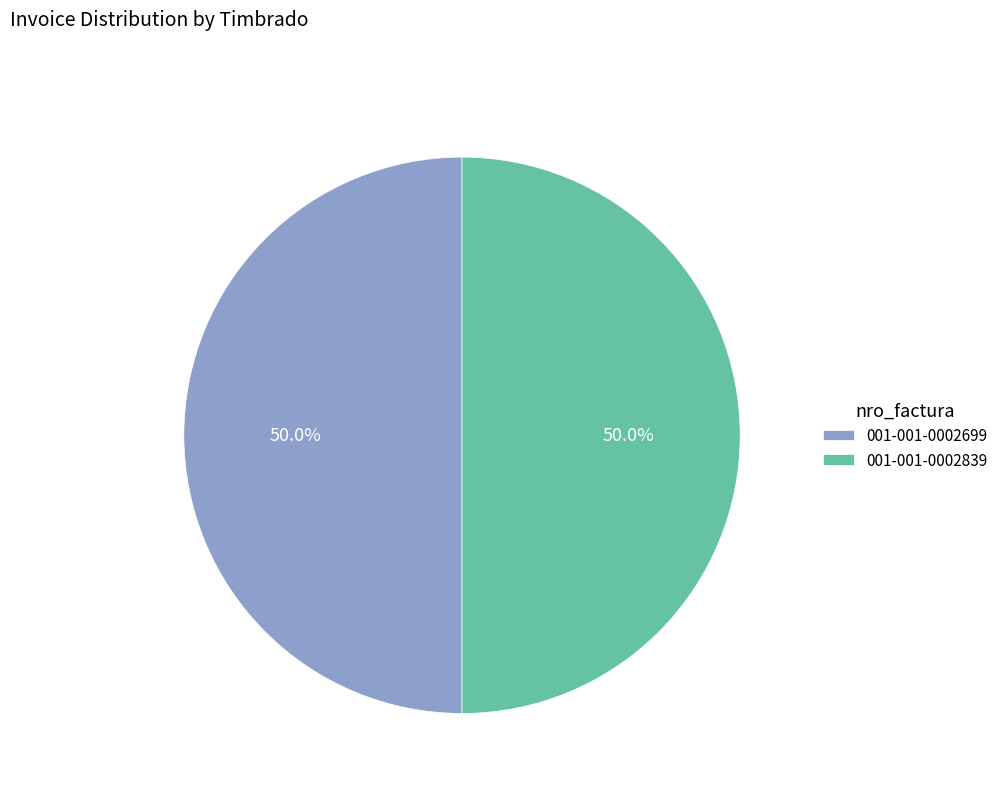

Approximately how many times larger is the value at 001-001-0002839 compared to 001-001-0002699?

1.0